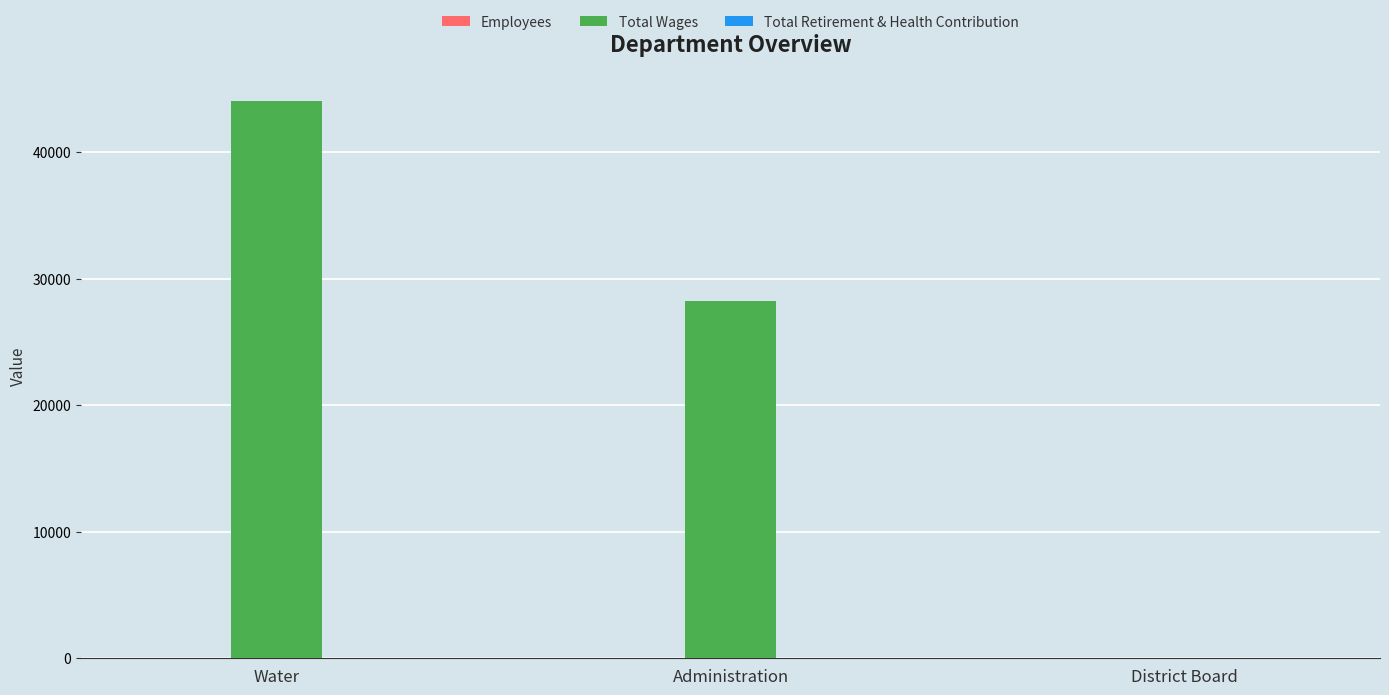

What is the highest value of the Total Wages series?

44095